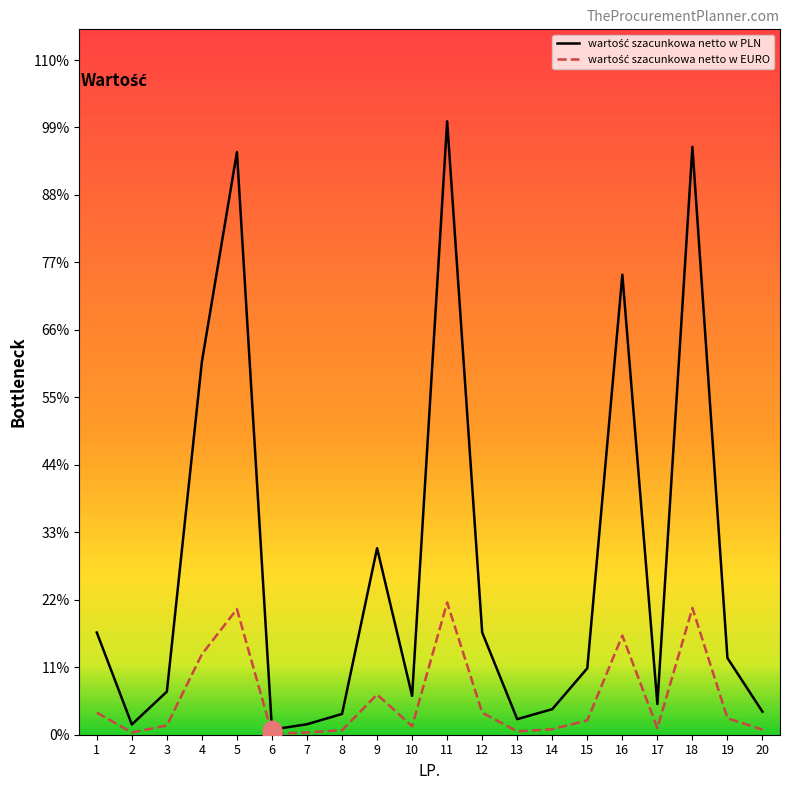

What is the total value across all series at 19?

18234.8